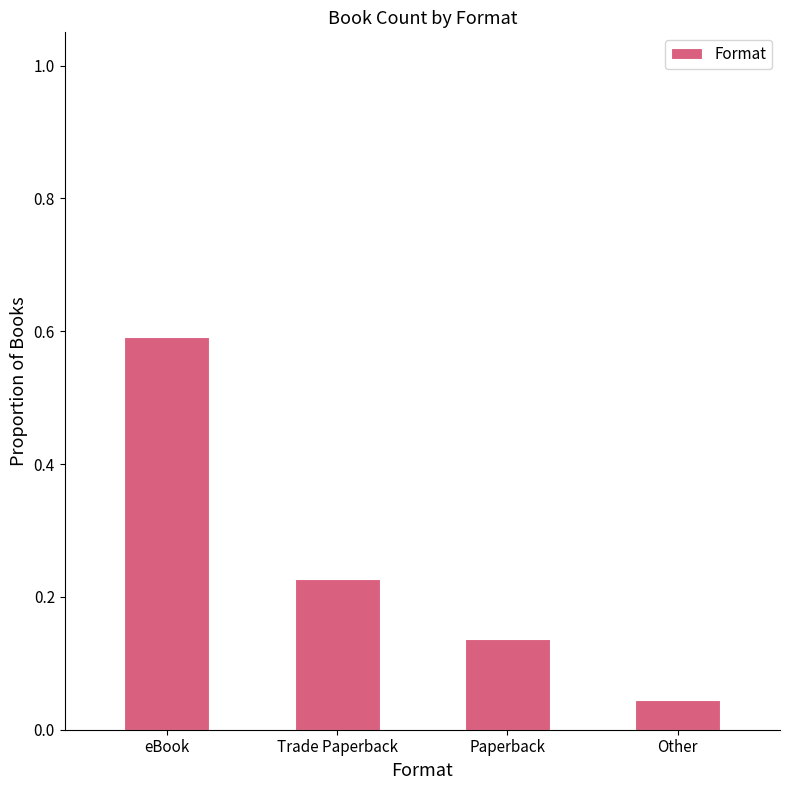

Rank the categories by value from lowest to highest.

Other, Paperback, Trade Paperback, eBook